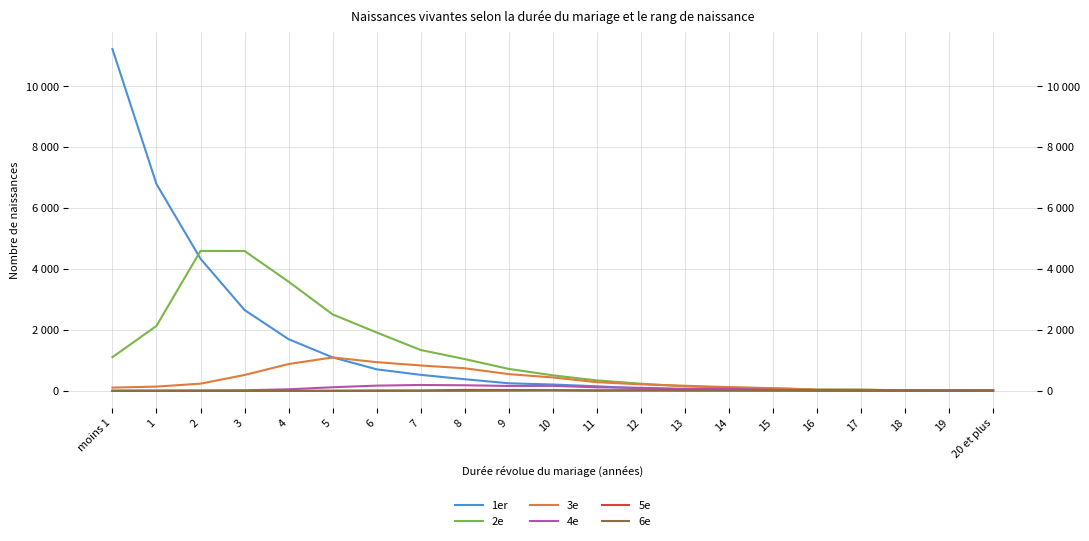

How many values in 5e are above zero?

20